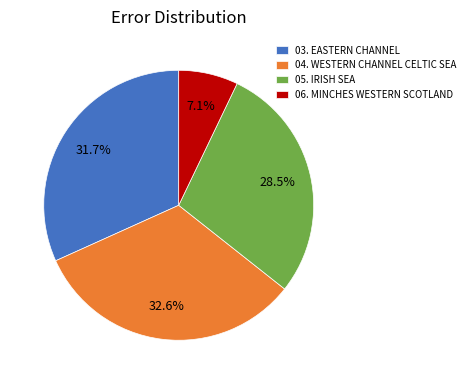

What is the ratio of the value at 05. IRISH SEA to the value at 03. EASTERN CHANNEL?

0.9